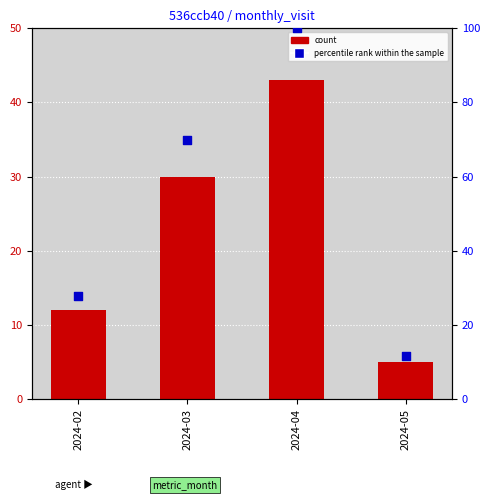

Which series has the largest total across all categories?

percentile rank within the sample